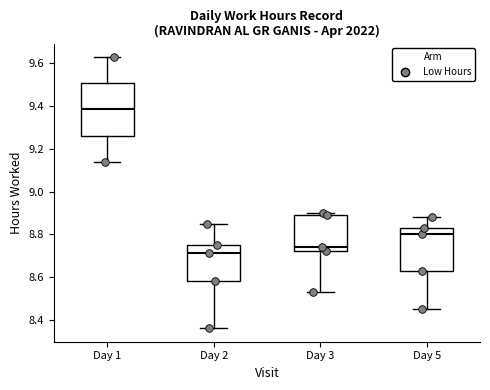

Reading left to right, read every box against the y-axis: the position of its median line, the range the box covers, and the ends of its whiskers. The values are not printed on the chart, so give them approximately, as read against the axis.

Day 1: median 9.38, box 9.26 to 9.50, whiskers 9.14 to 9.64
Day 2: median 8.72, box 8.58 to 8.76, whiskers 8.36 to 8.86
Day 3: median 8.74, box 8.72 to 8.90, whiskers 8.54 to 8.90 (just above the box's upper edge)
Day 5: median 8.80, box 8.64 to 8.84, whiskers 8.46 to 8.88